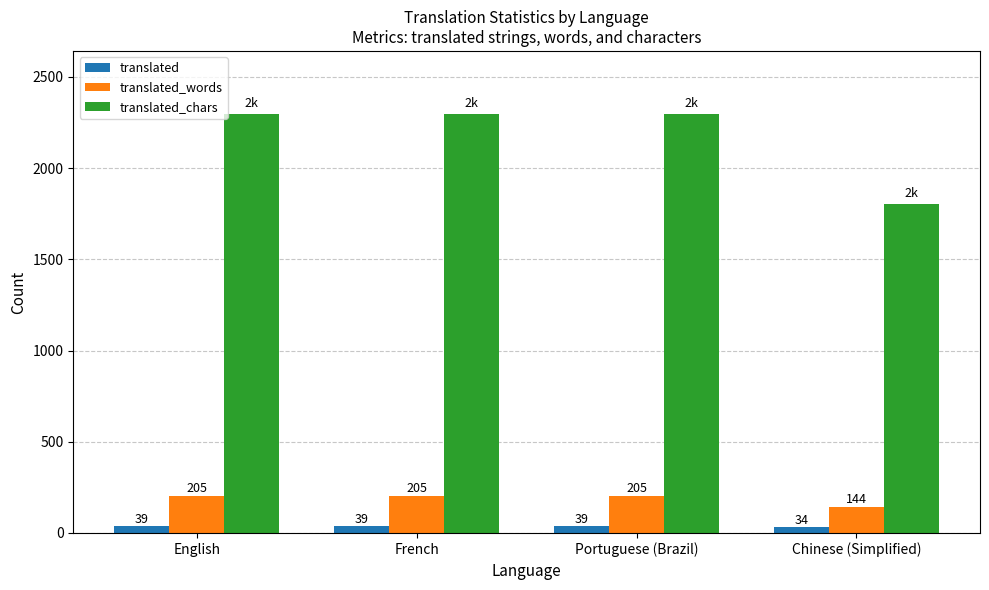

What is the difference between the translated_words values at Portuguese (Brazil) and Chinese (Simplified)?

61